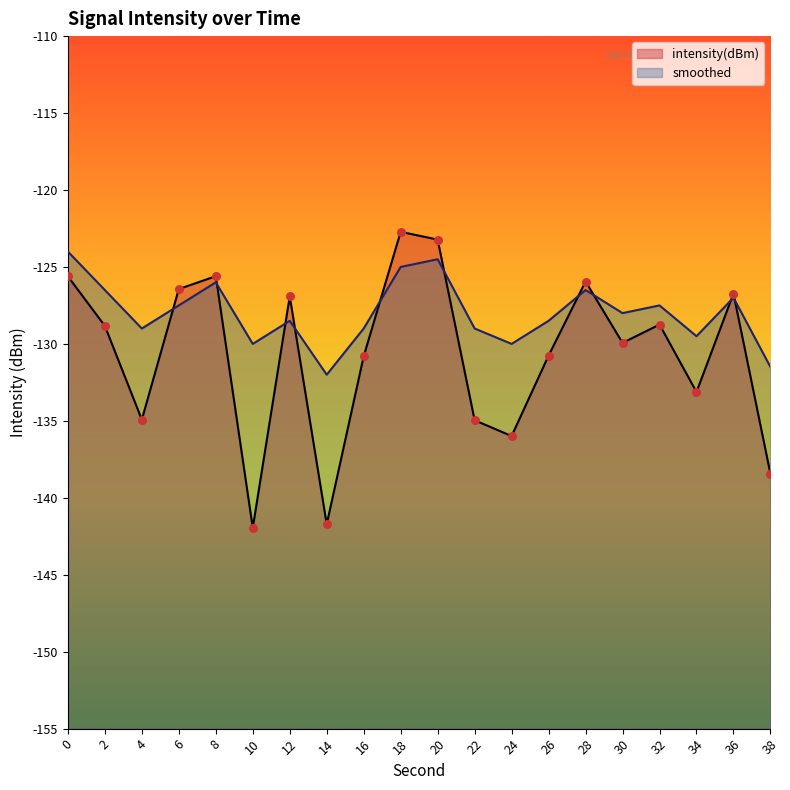

Which series contains the lowest Y value?

intensity(dBm)